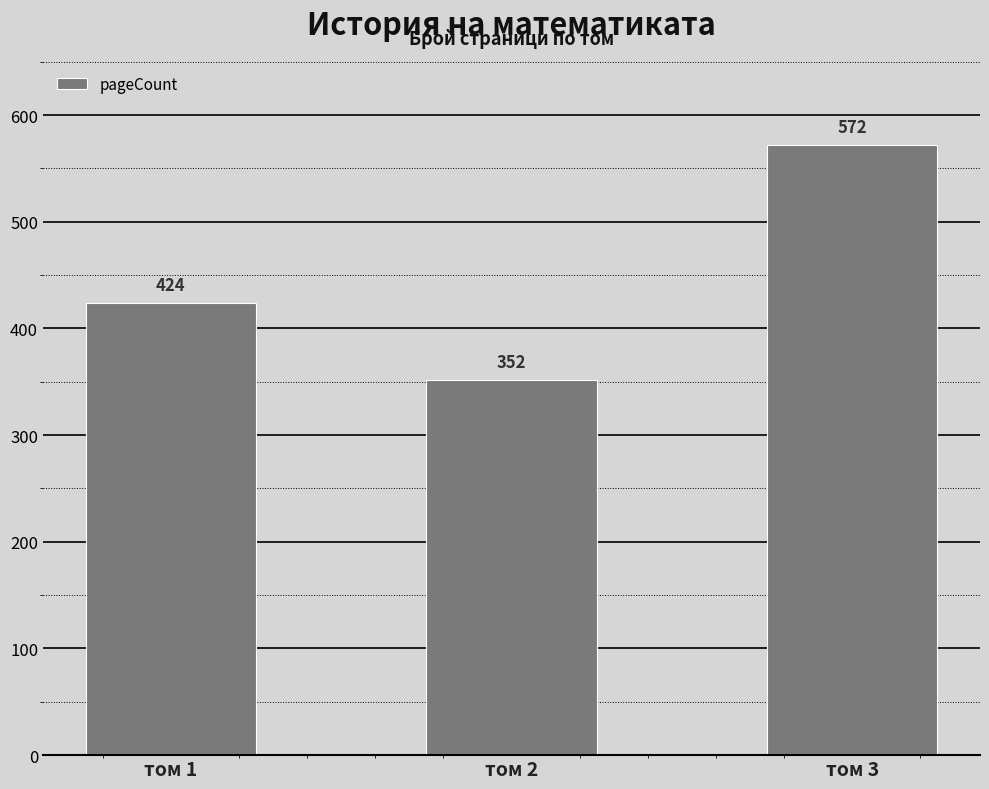

What is the value of the 2nd bar from the left?

352